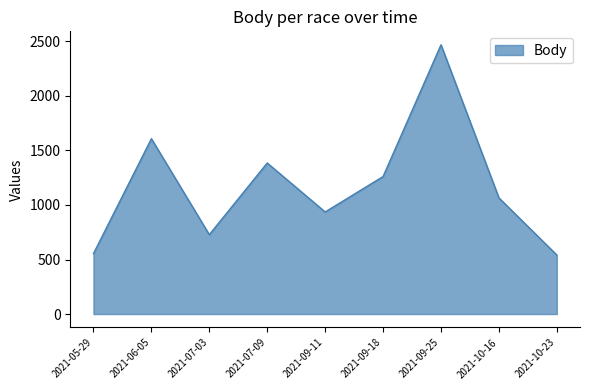

What position from the right is 2021-09-11?

5